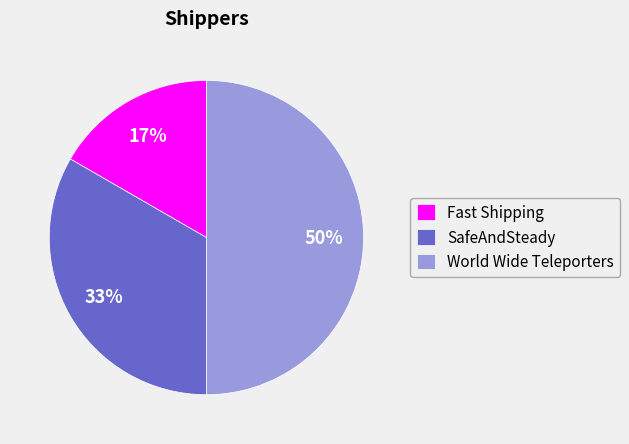

Is it true that World Wide Teleporters is 60% of the pie?

False